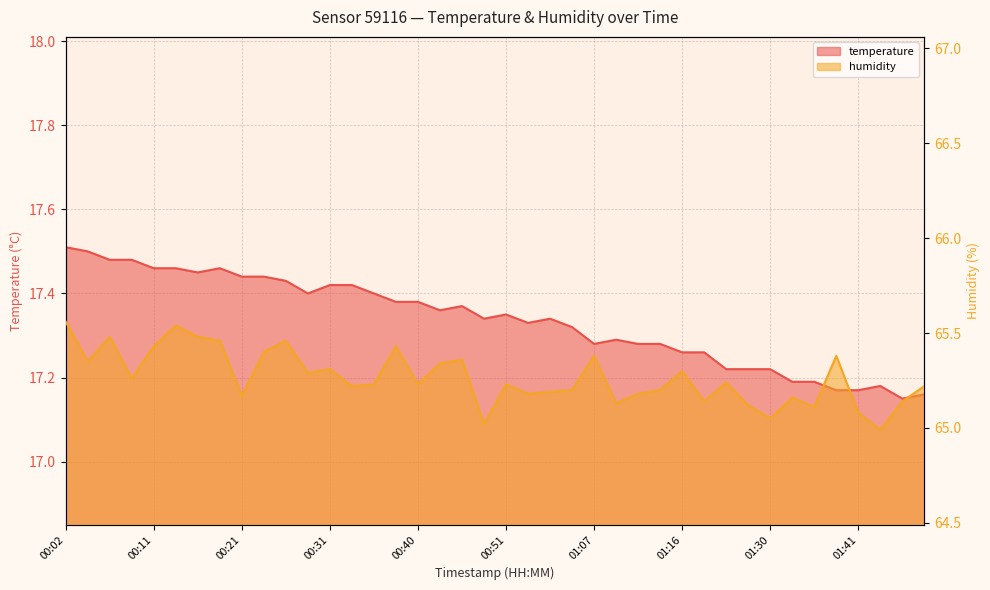

True or false: temperature and humidity intersect in this chart.

False